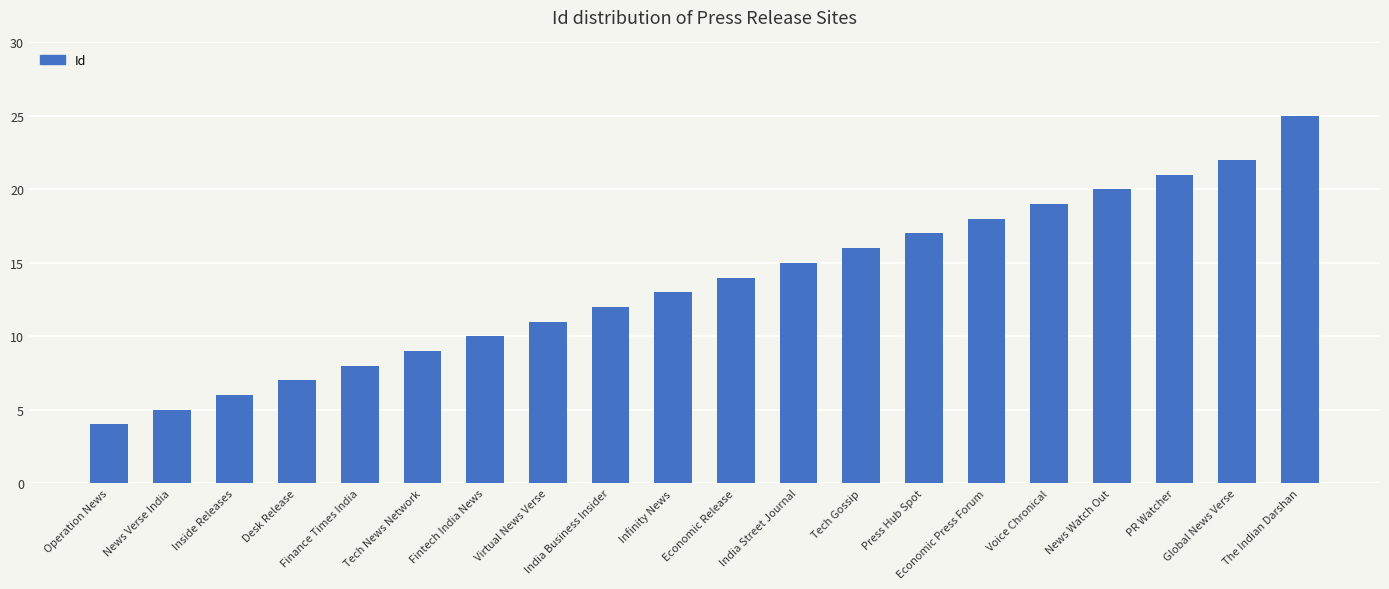

What is the greatest value displayed?

25